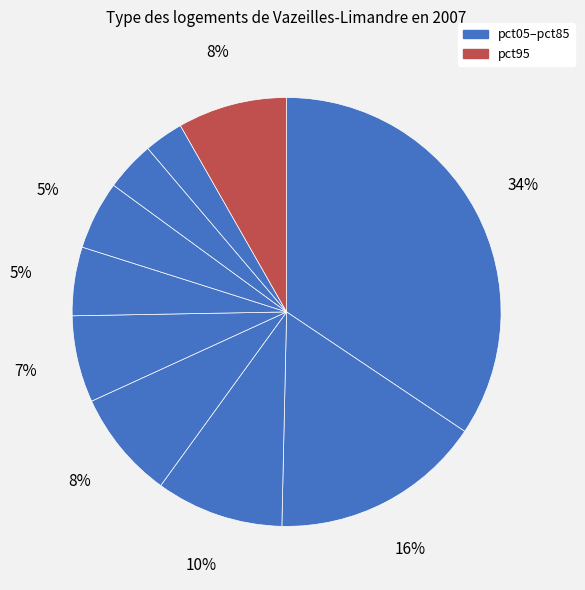

How many slices are in this pie chart?

10